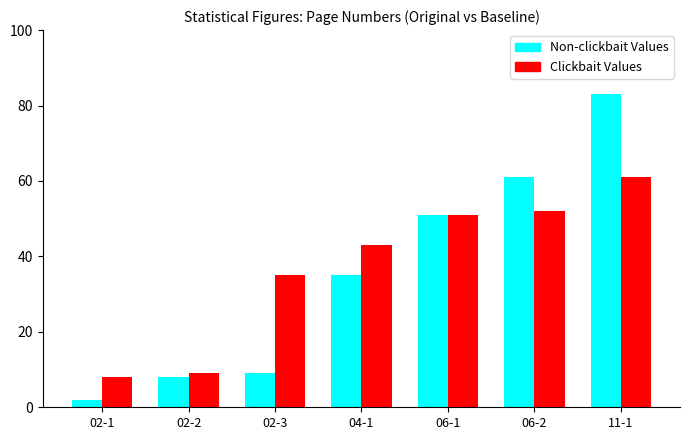

What is the smallest value displayed?

2